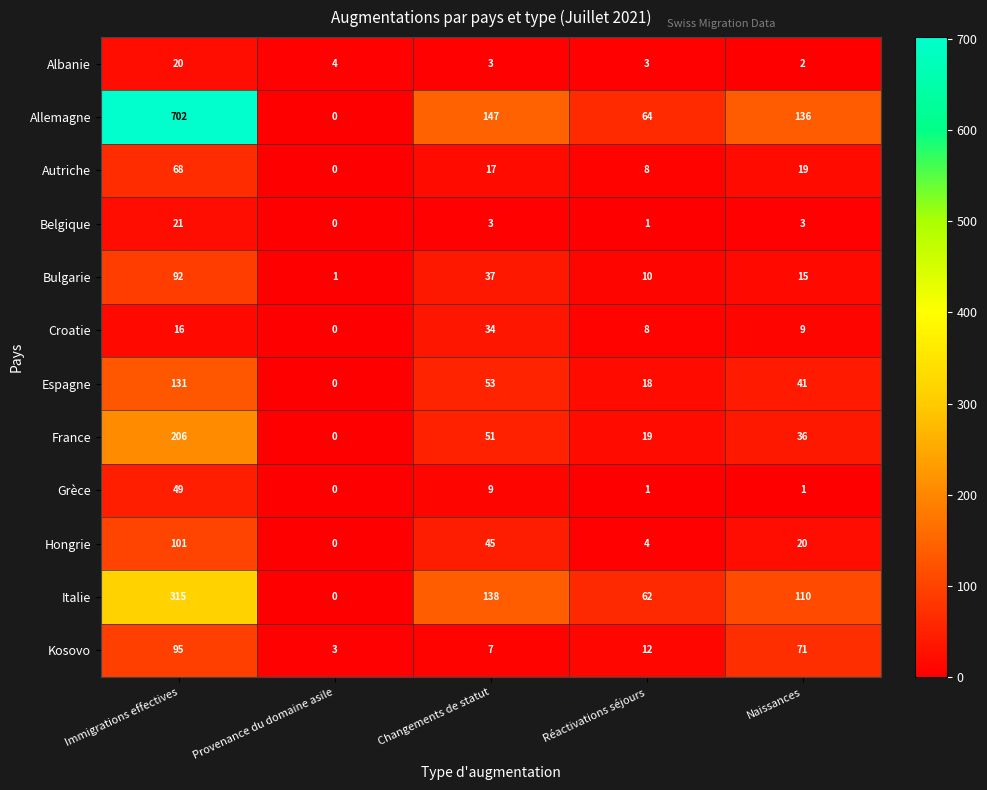

The value of Hongrie at Réactivations séjours is 4. True or false?

True